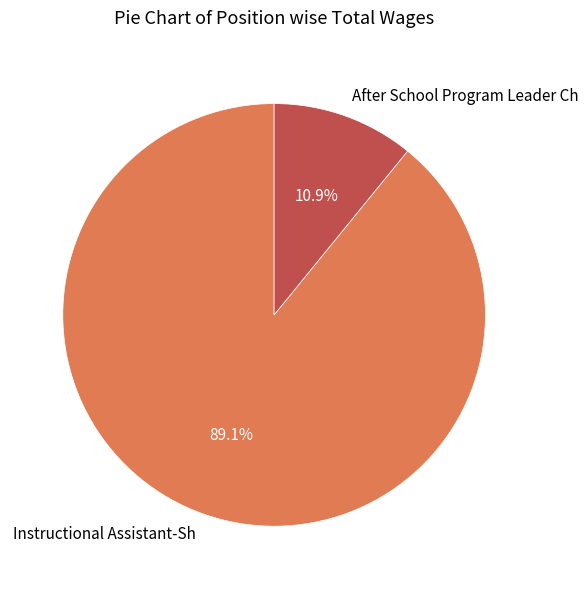

Which slice represents more than half of the pie?

Instructional Assistant-Sh